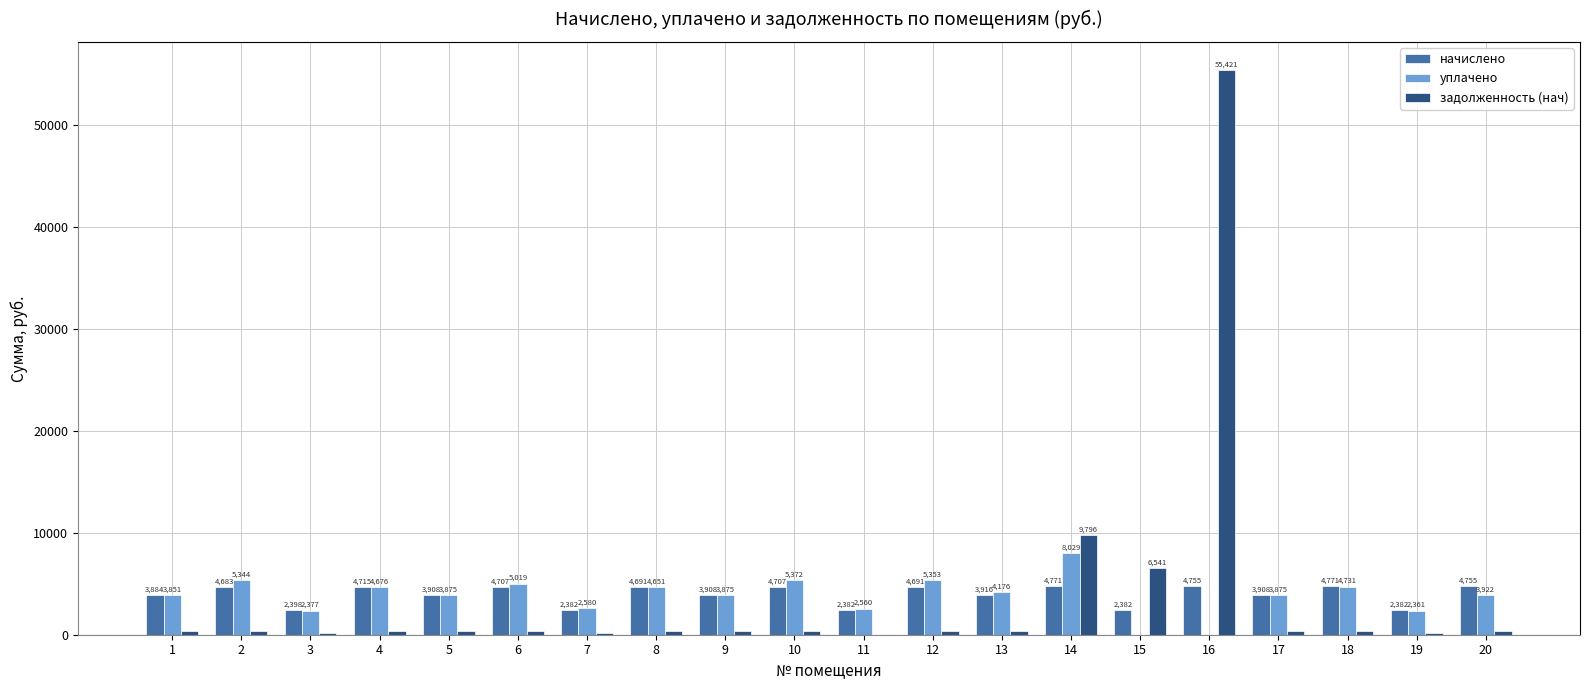

What is the maximum value for начислено?

4771.2